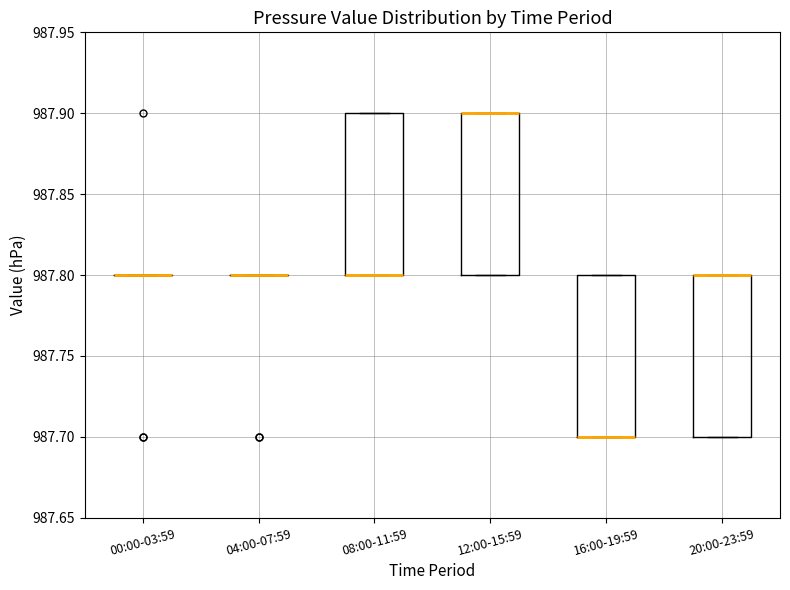

Reading left to right, transcribe this box plot: for each box, give where its median line is, the range the box spans, and where its two whiskers end, as read against the y-axis. The values are not printed on the chart, so give them approximately, as read against the axis.

00:00-03:59: box collapsed to a line at 987.8, whiskers 987.8 to 987.8
04:00-07:59: box collapsed to a line at 987.8, whiskers 987.8 to 987.8
08:00-11:59: median 987.8 (drawn on the box's lower edge), box 987.8 to 987.9, whiskers 987.8 to 987.9
12:00-15:59: median 987.9 (drawn on the box's upper edge), box 987.8 to 987.9, whiskers 987.8 to 987.9
16:00-19:59: median 987.7 (drawn on the box's lower edge), box 987.7 to 987.8, whiskers 987.7 to 987.8
20:00-23:59: median 987.8 (drawn on the box's upper edge), box 987.7 to 987.8, whiskers 987.7 to 987.8